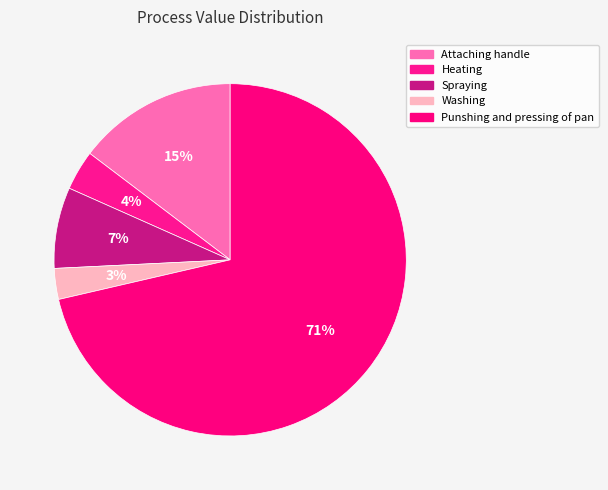

Which category has the smallest portion of the pie?

Washing